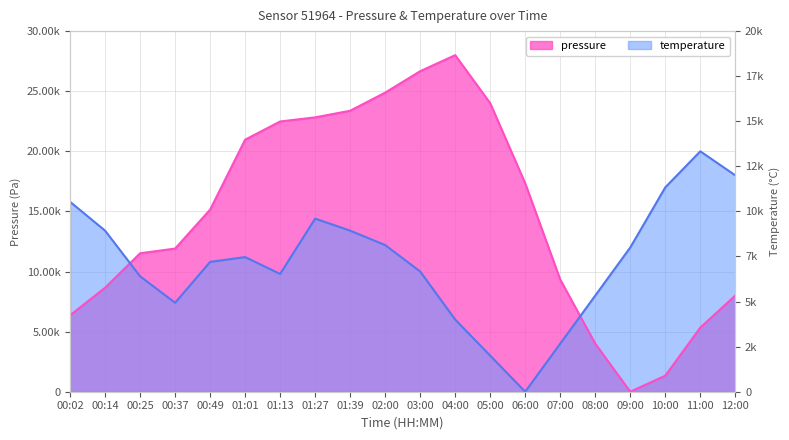

Rank the categories by temperature value from lowest to highest.

06:00, 05:00, 07:00, 04:00, 00:37, 08:00, 00:25, 01:13, 03:00, 00:49, 01:01, 09:00, 02:00, 00:14, 01:39, 01:27, 00:02, 10:00, 12:00, 11:00